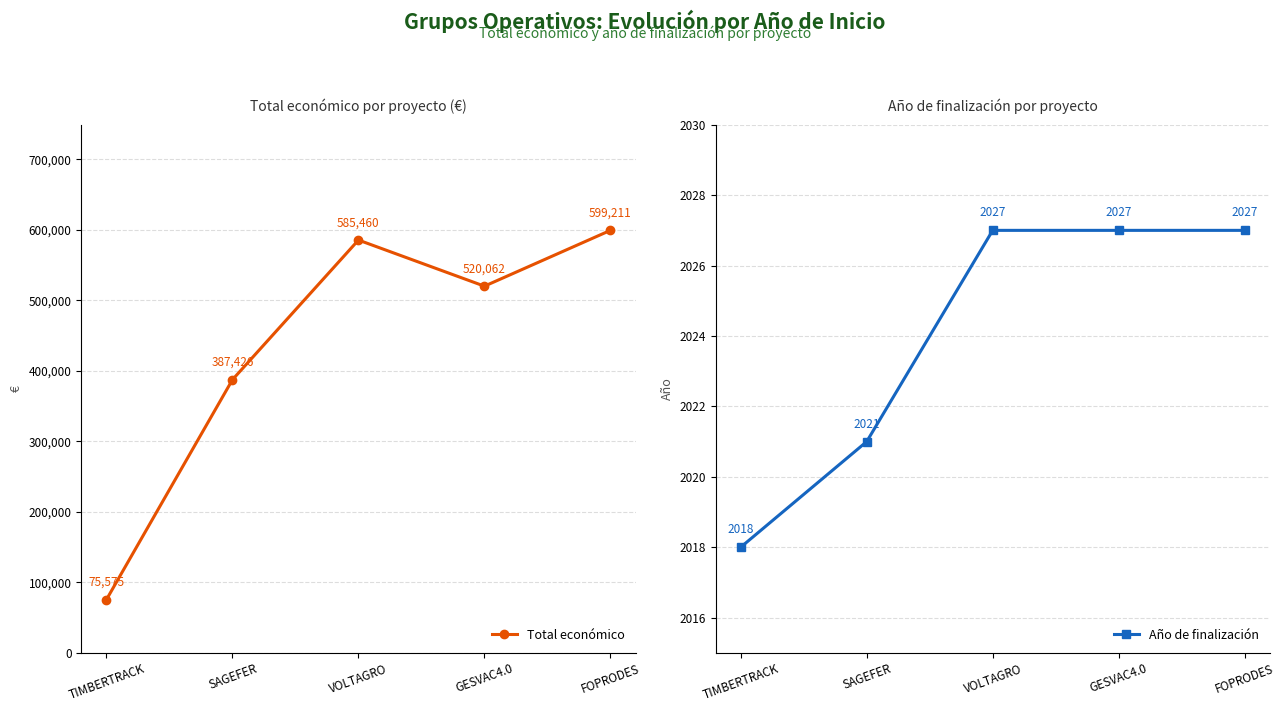

Which series changed the most between SAGEFER and GESVAC4.0?

Total económico